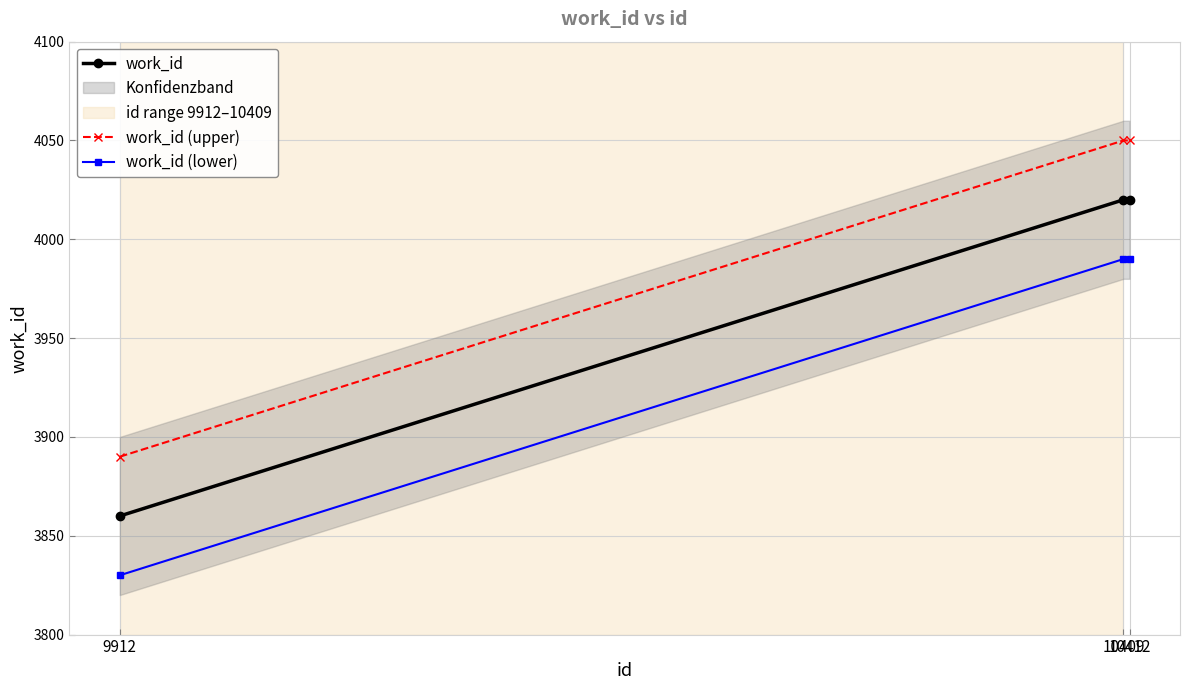

Rank the series by their maximum value, from lowest to highest.

work_id (lower), work_id, work_id (upper)